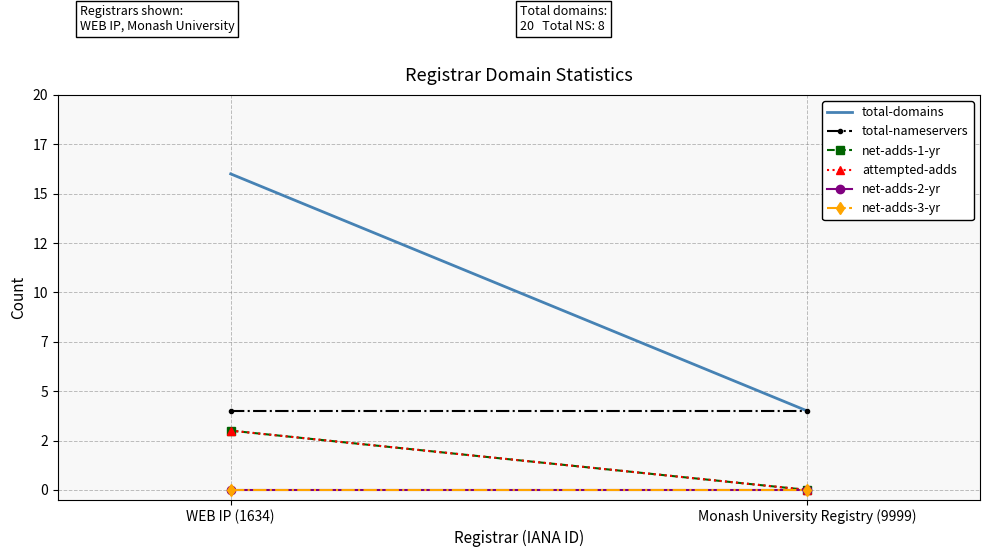

Read the total-nameservers value at Monash University Registry (9999).

4